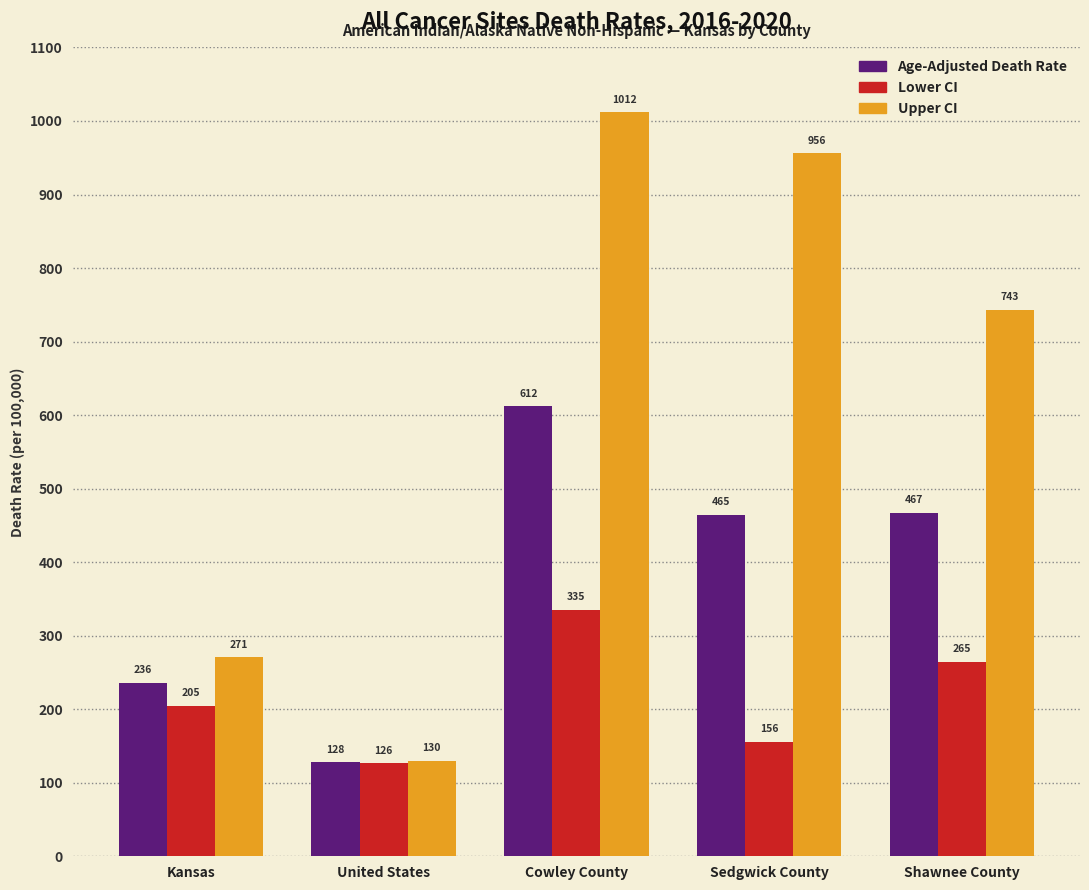

Between United States and Sedgwick County, which series saw the biggest shift?

Upper CI